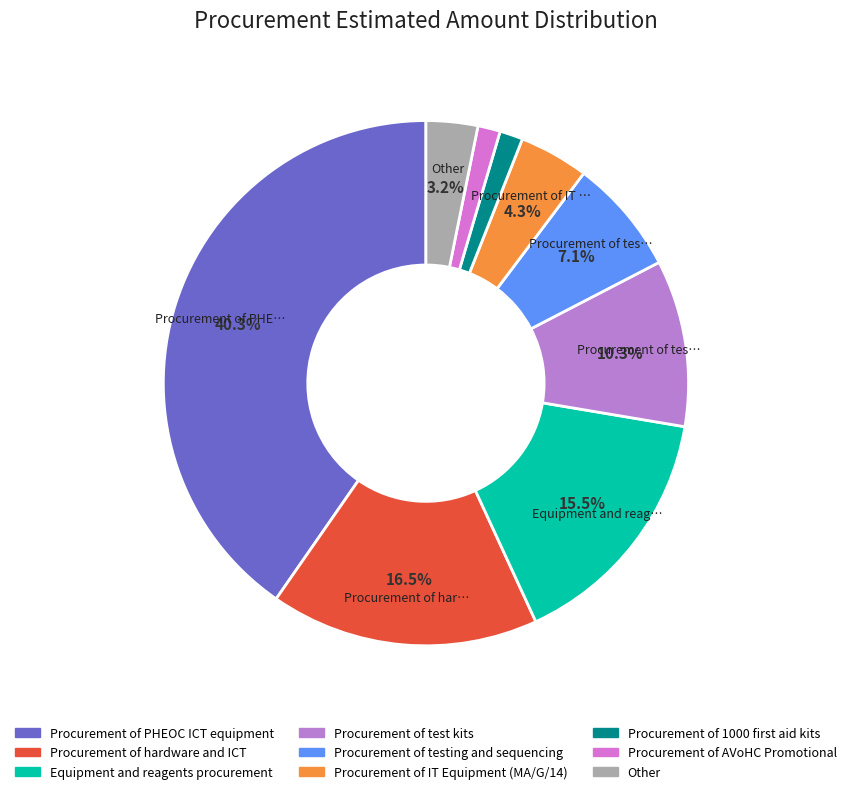

Count the number of slices in the pie.

9